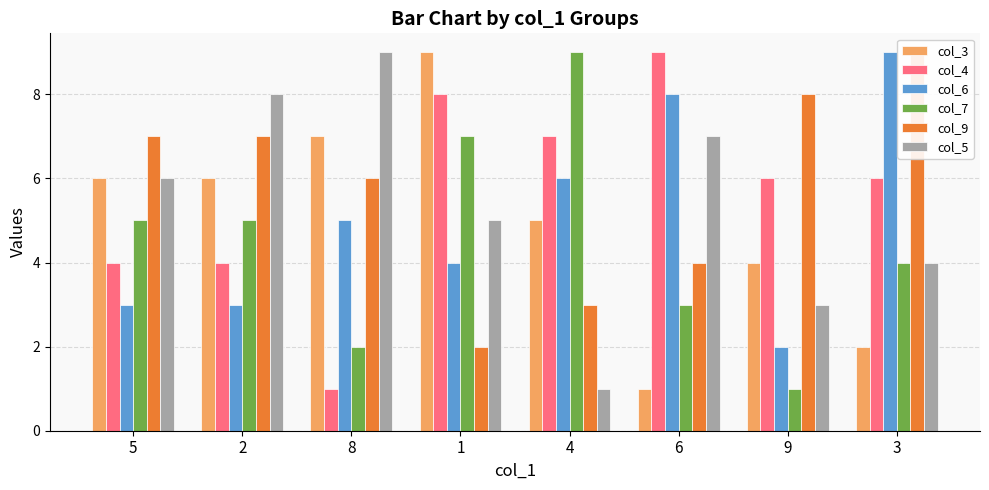

Reading right to left, list all the values displayed in this chart.

col_3: 3=2	9=4	6=1	4=5	1=9	8=7	2=6	5=6
col_4: 3=6	9=6	6=9	4=7	1=8	8=1	2=4	5=4
col_6: 3=9	9=2	6=8	4=6	1=4	8=5	2=3	5=3
col_7: 3=4	9=1	6=3	4=9	1=7	8=2	2=5	5=5
col_9: 3=9	9=8	6=4	4=3	1=2	8=6	2=7	5=7
col_5: 3=4	9=3	6=7	4=1	1=5	8=9	2=8	5=6